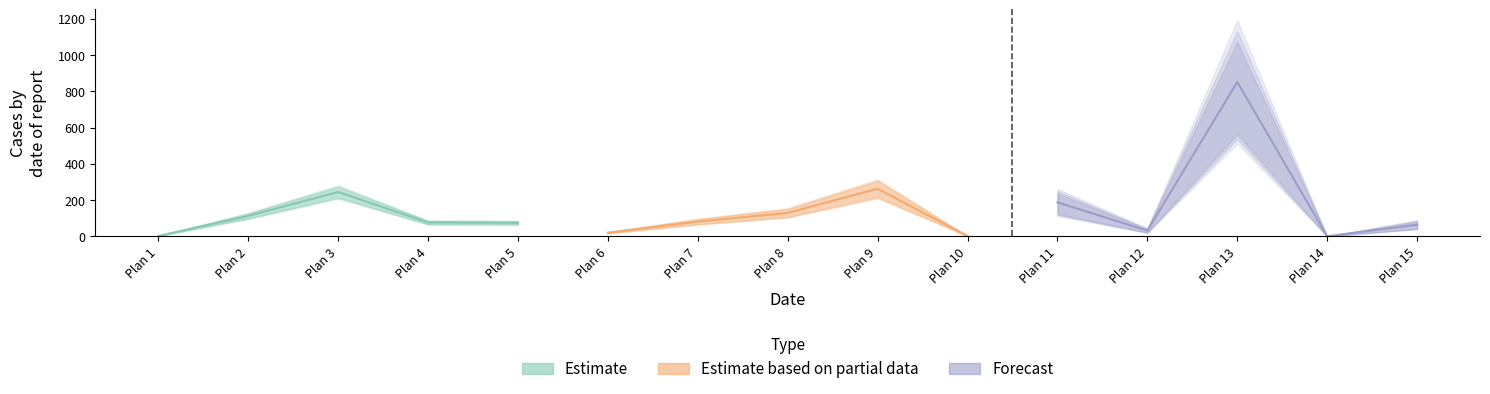

At how many categories does at least one series exceed 779?

1